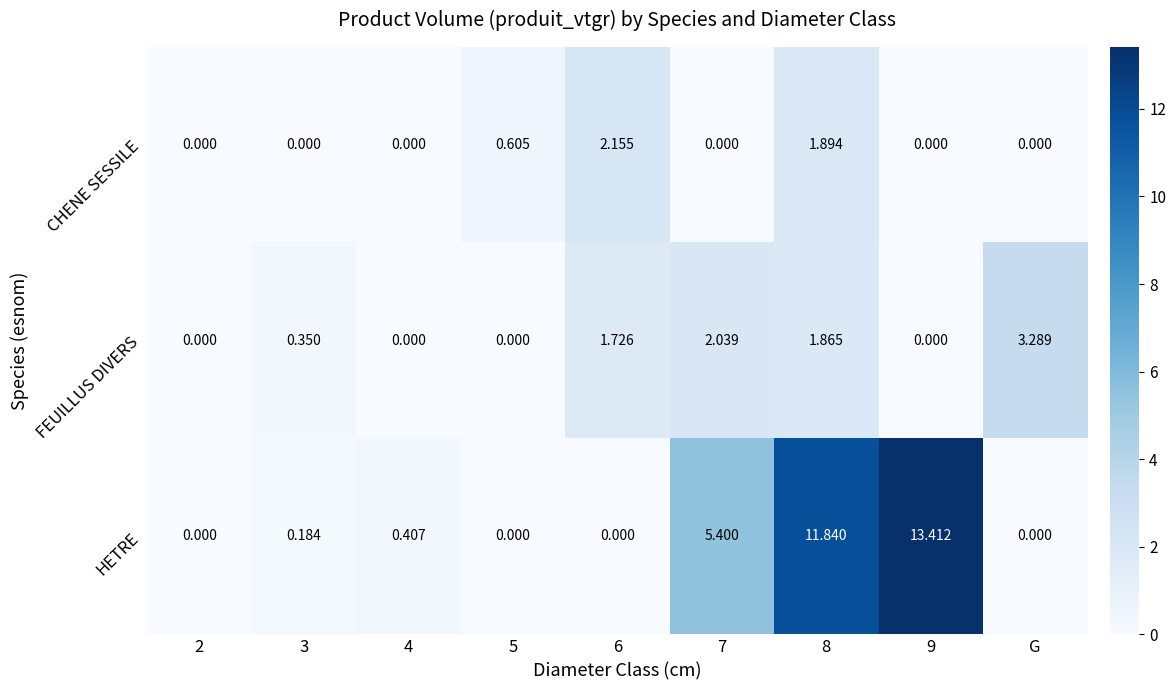

Which series has the largest range (max minus min)?

HETRE